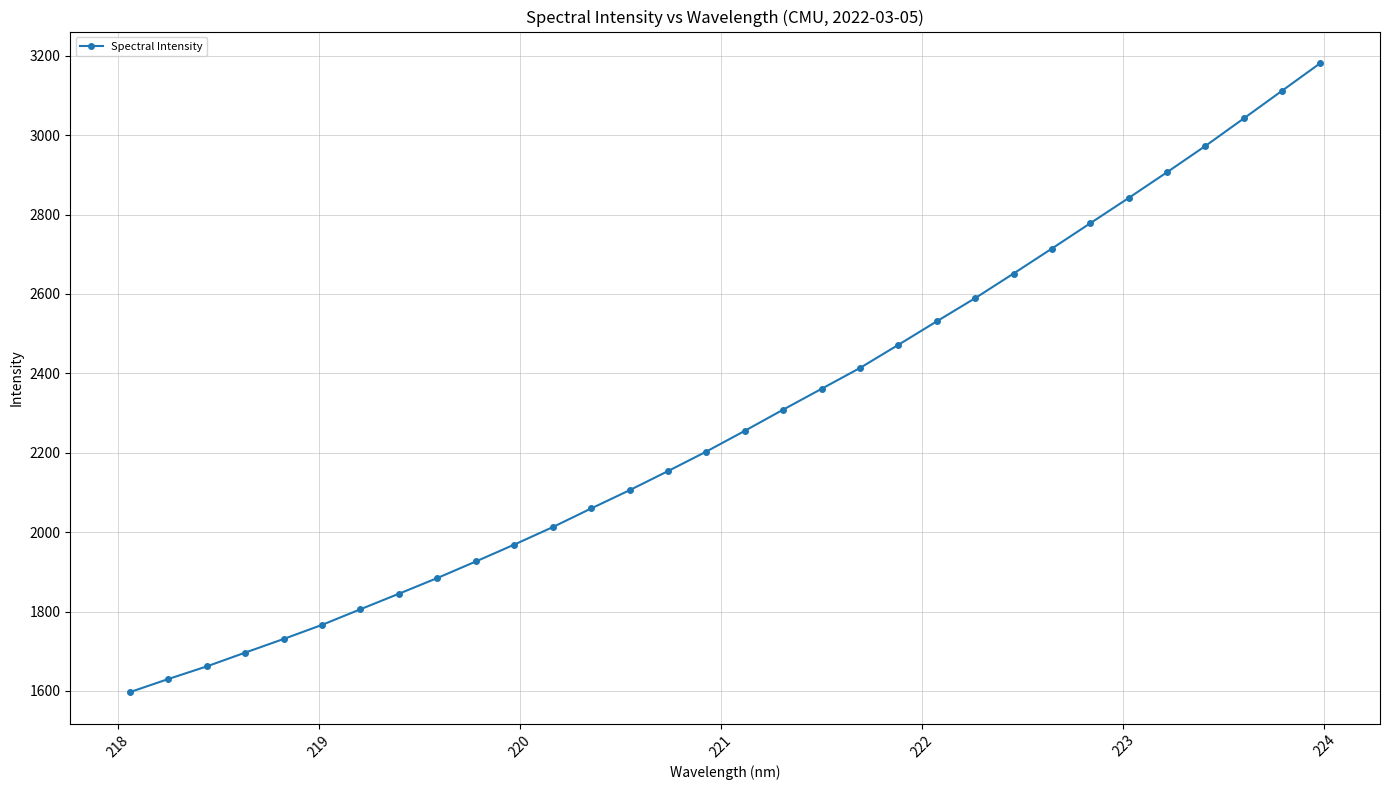

What is the value of the 6th point from the left?

1766.5